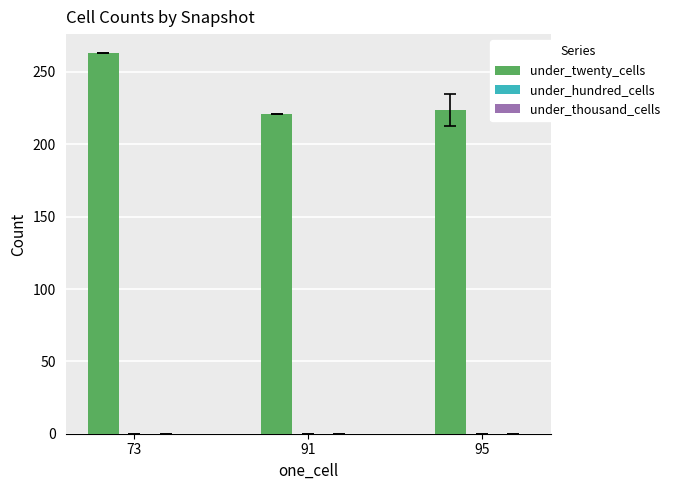

Is it true that the value at 91 is 350.2?

False